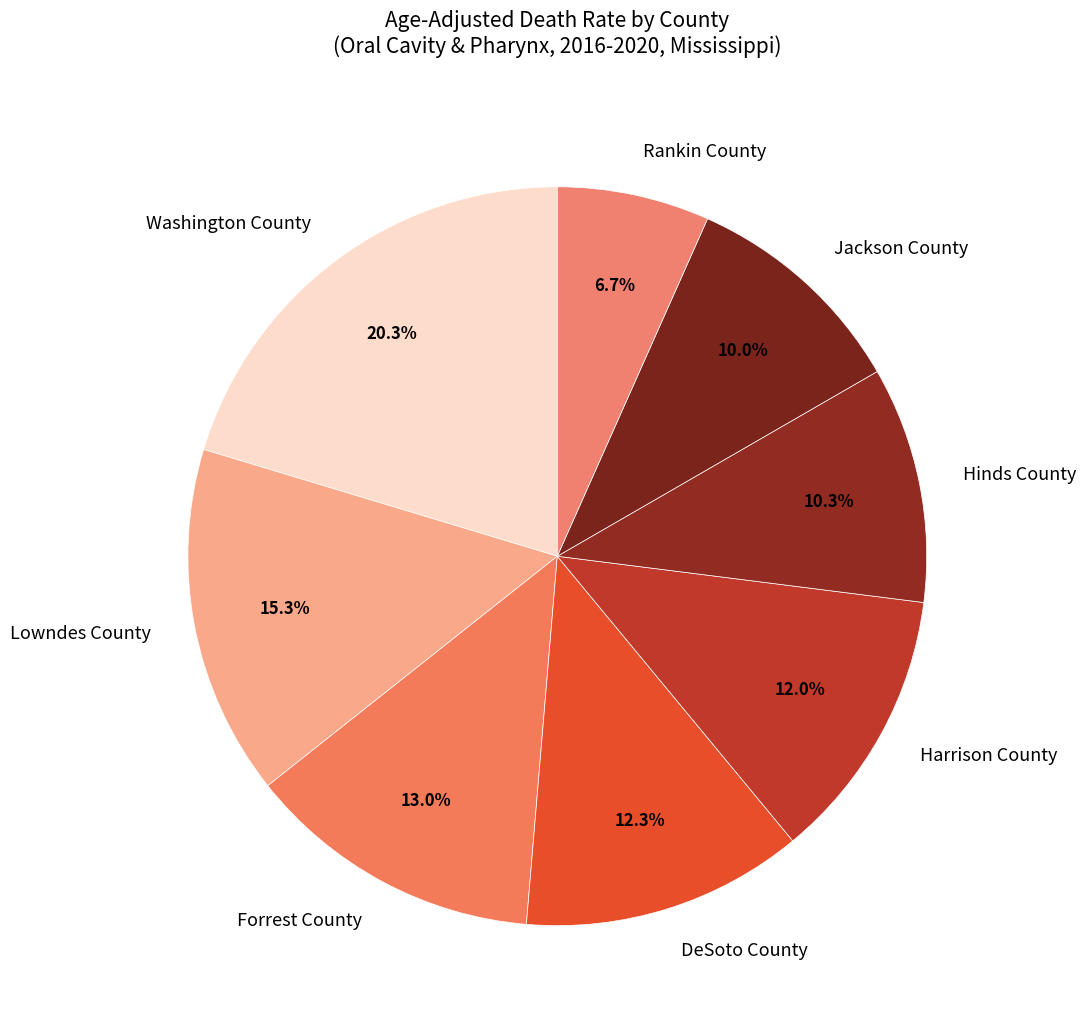

What percentage is NOT represented by Washington County?

79.7%